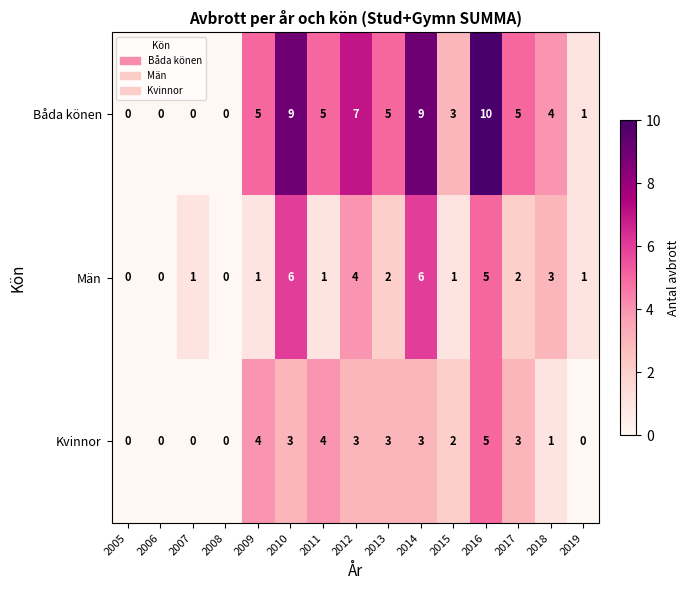

What is the difference between the Män values at 2016 and 2008?

5